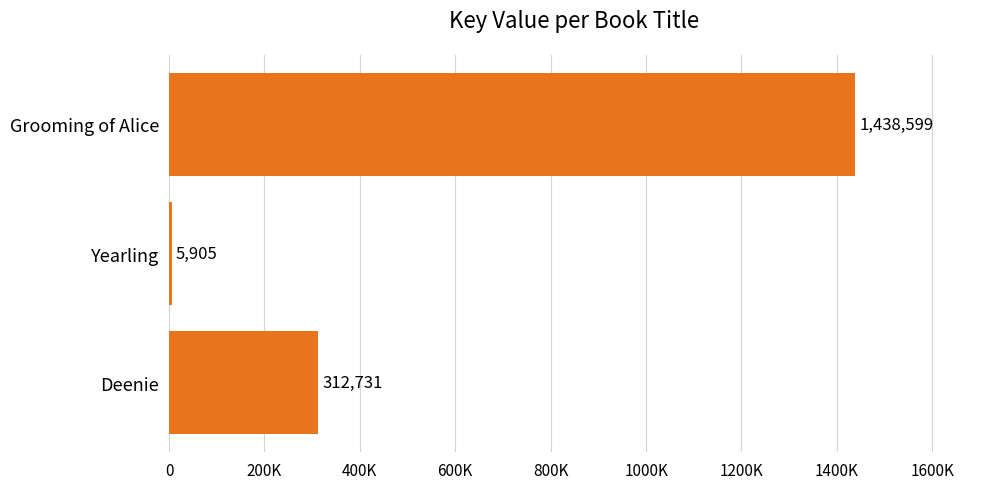

How many values exceed 312731?

1